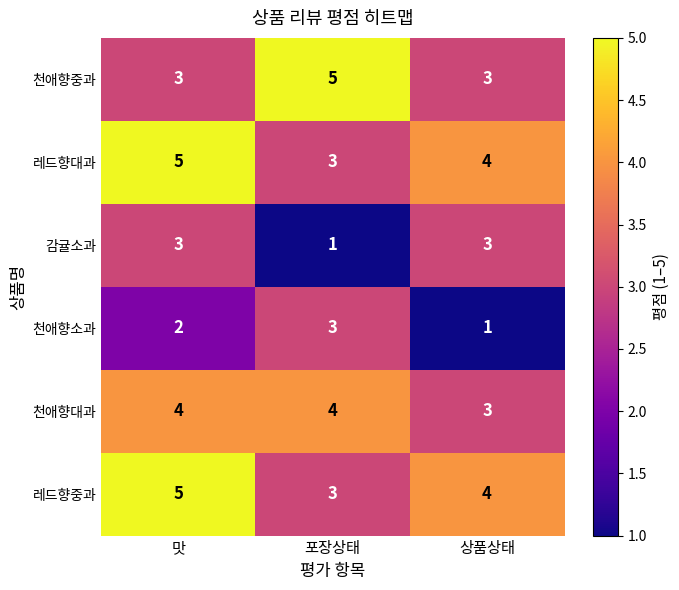

Rank the categories by 천애향소과 value from highest to lowest.

포장상태, 맛, 상품상태